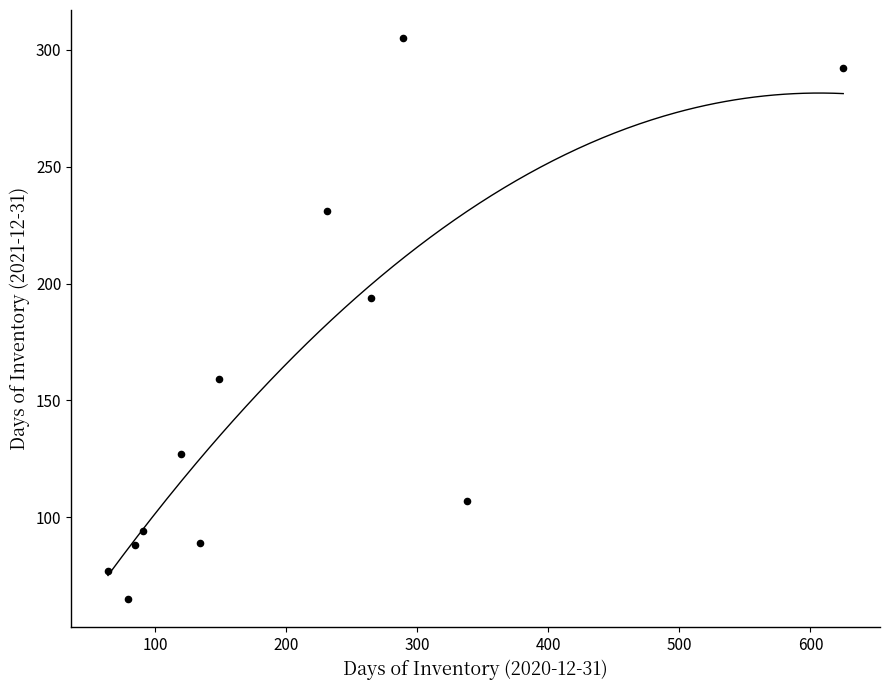

What is the average X value?

206